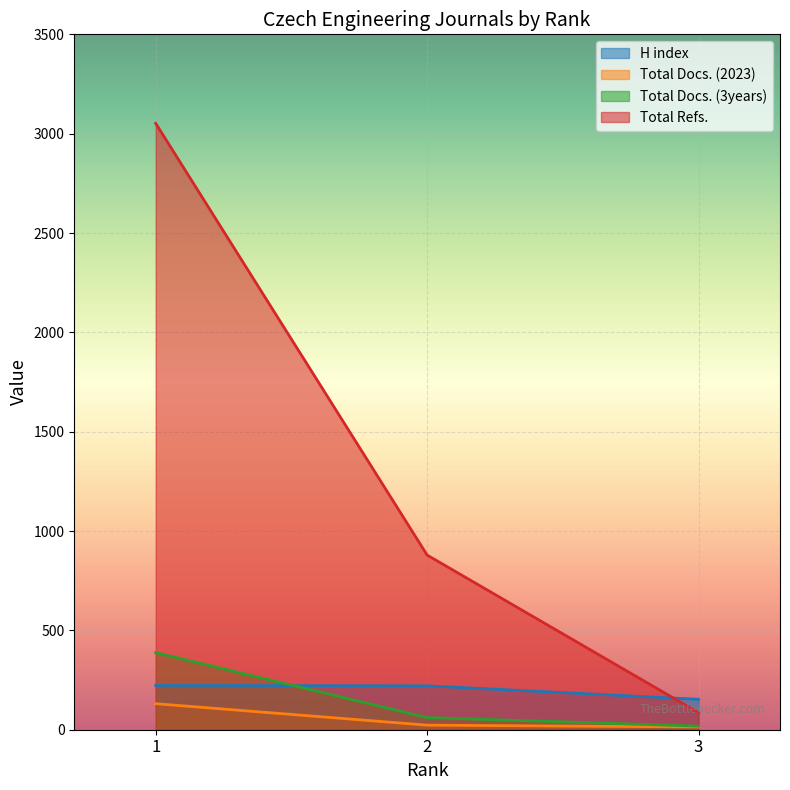

How many Total Docs. (3years) values are between 18 and 388?

3